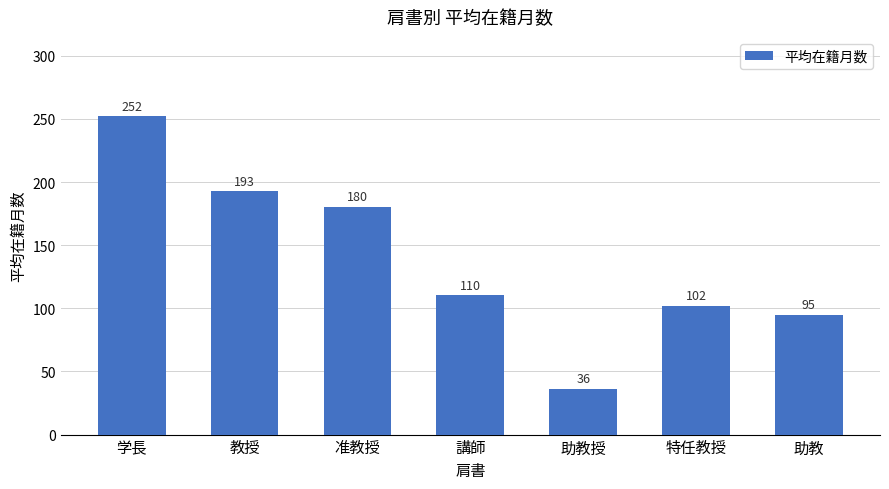

At which category does the chart reach its peak across all series?

学長